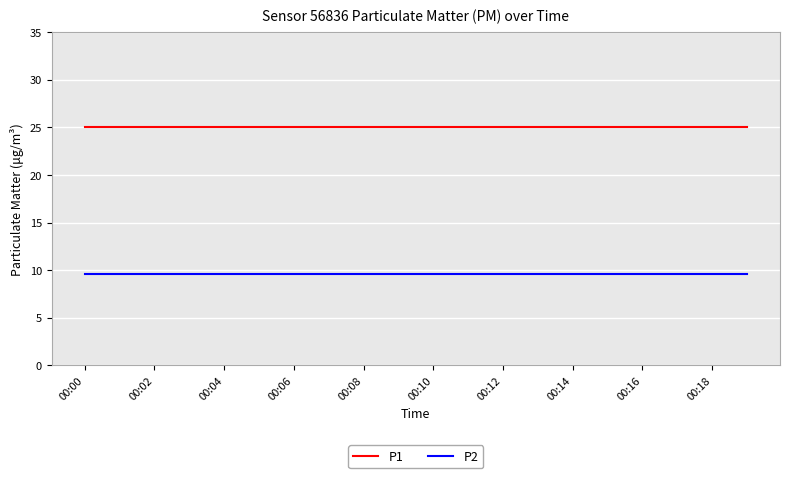

How many lines are shown in the chart?

2